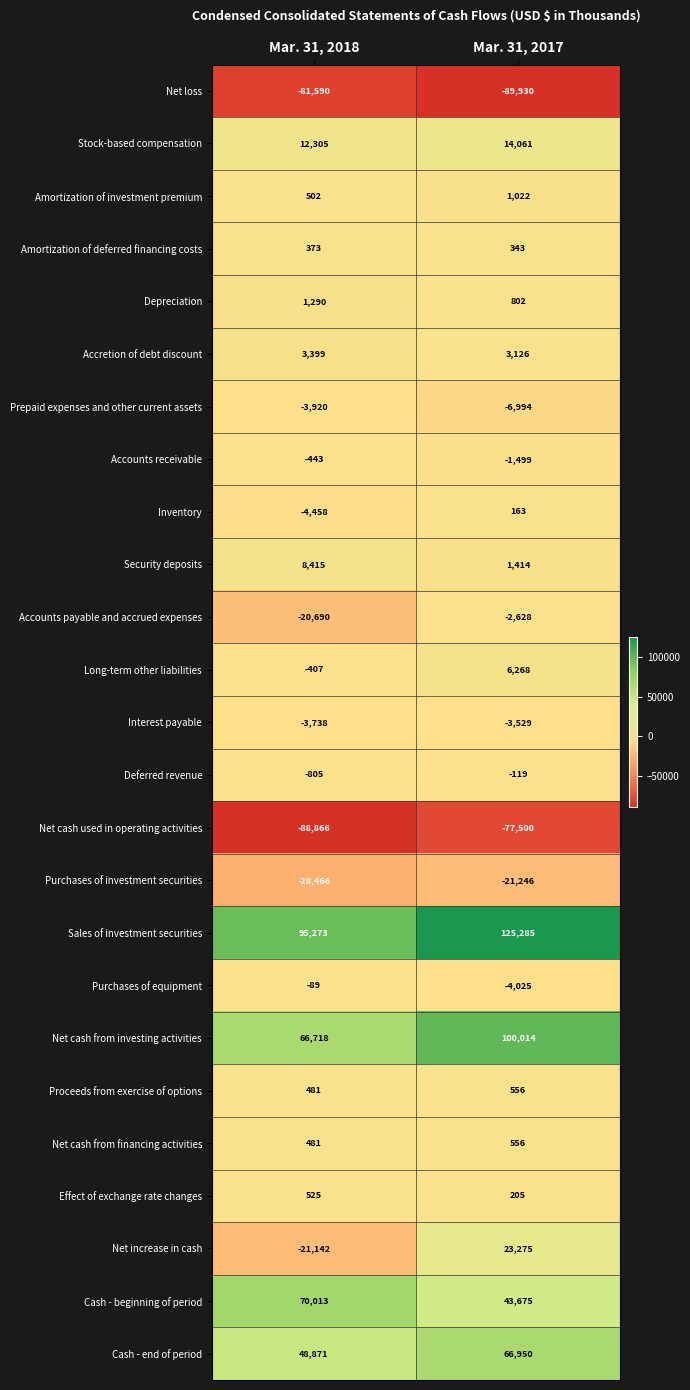

What is the total value across all series at Mar. 31, 2017?

180245